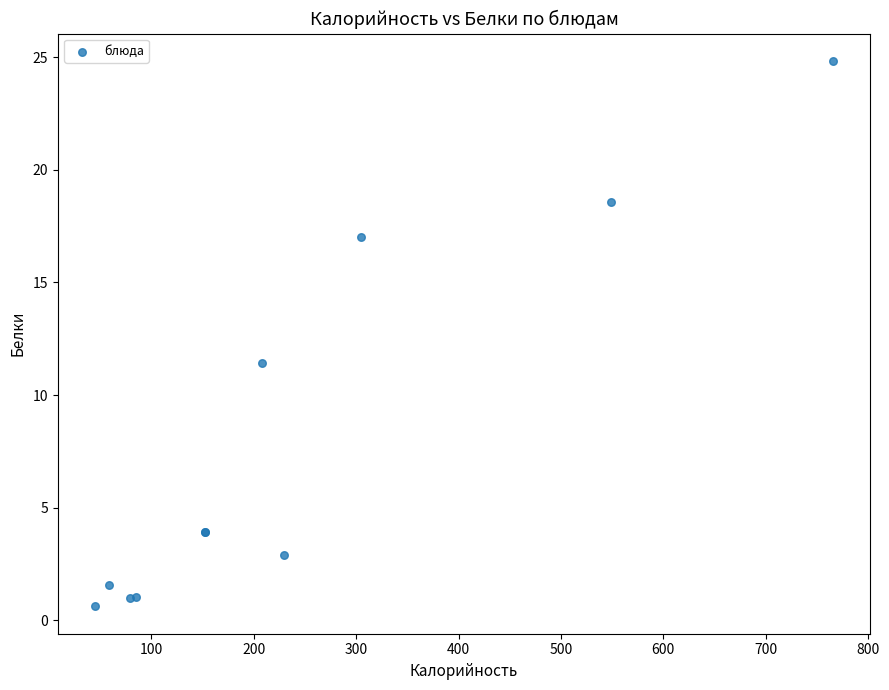

What Y value in the scatter plot is closest to 12?

11.4